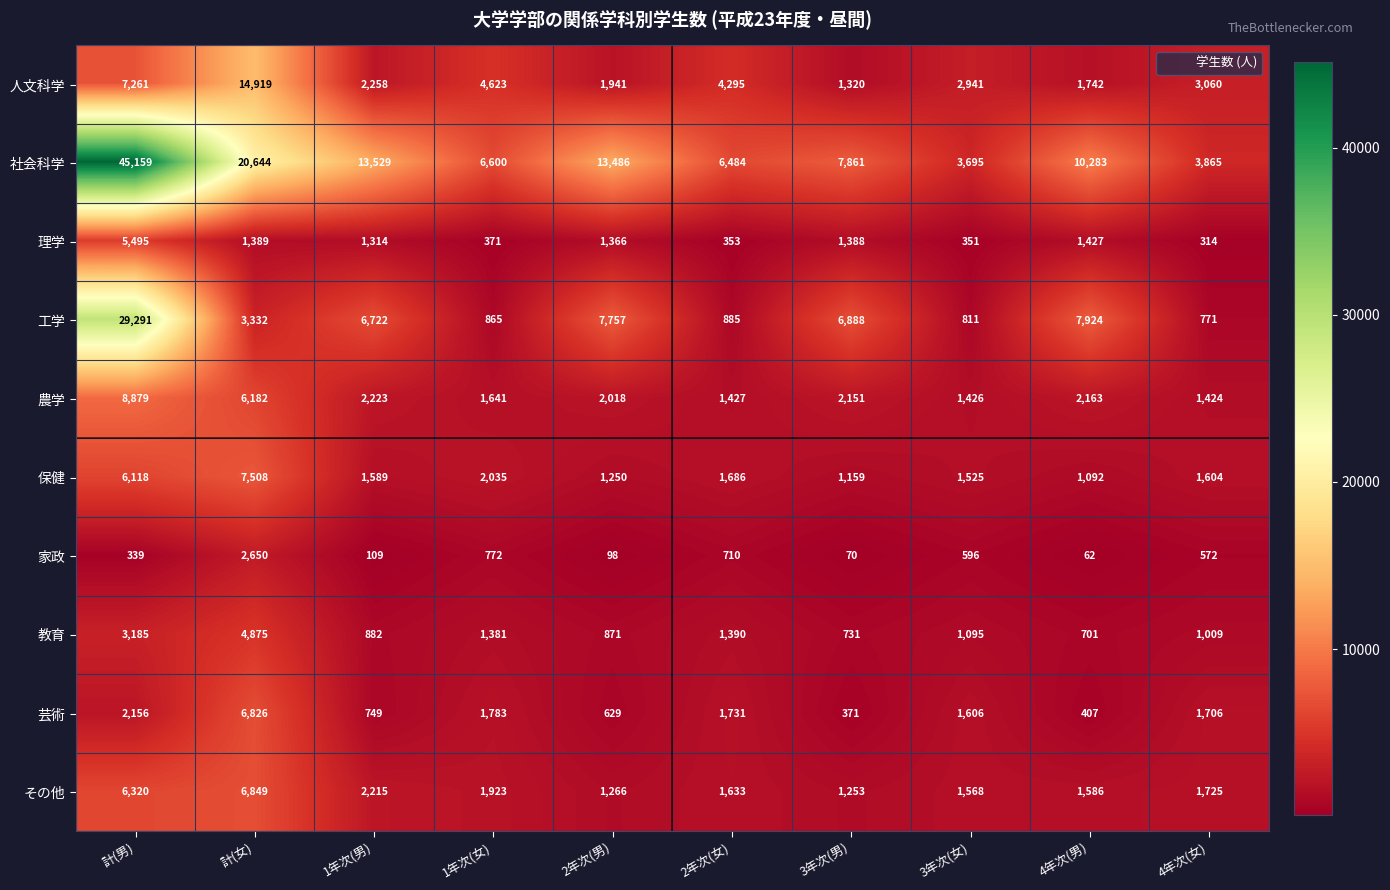

The 保健 series shows 1250 at 2年次(男). True or false?

True